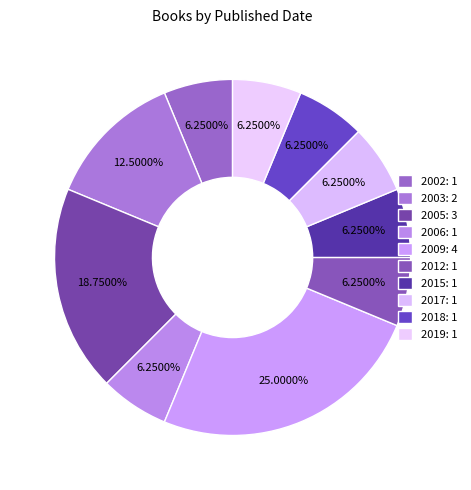

What percentage is NOT represented by 2005?

81.2%